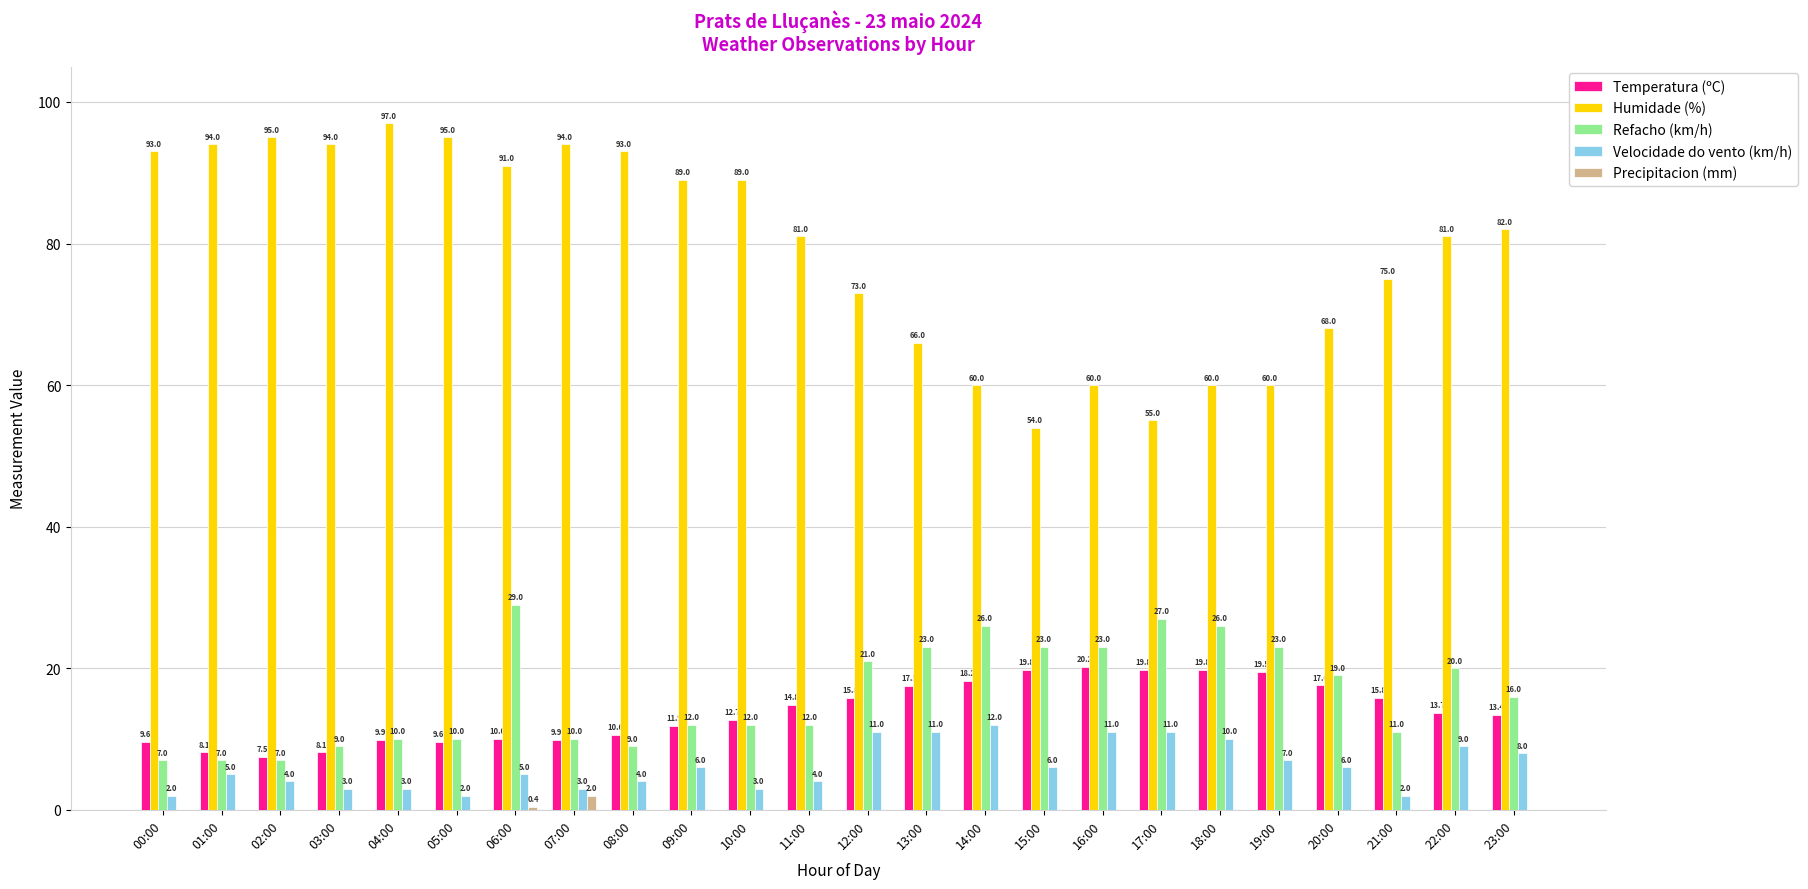

Which series changed the most between 02:00 and 07:00?

Refacho (km/h)